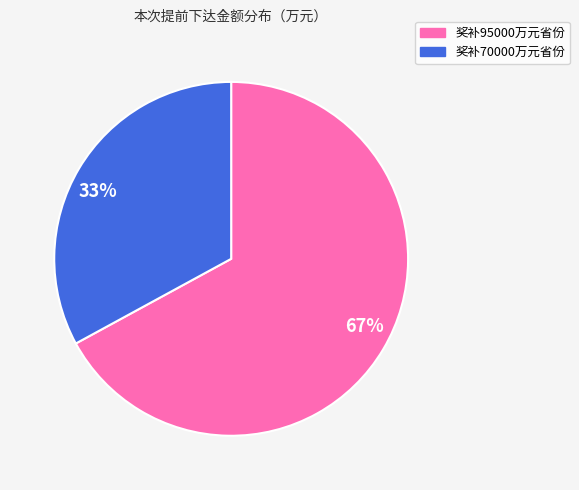

Is the sum of 67% and 33% greater than half?

Yes